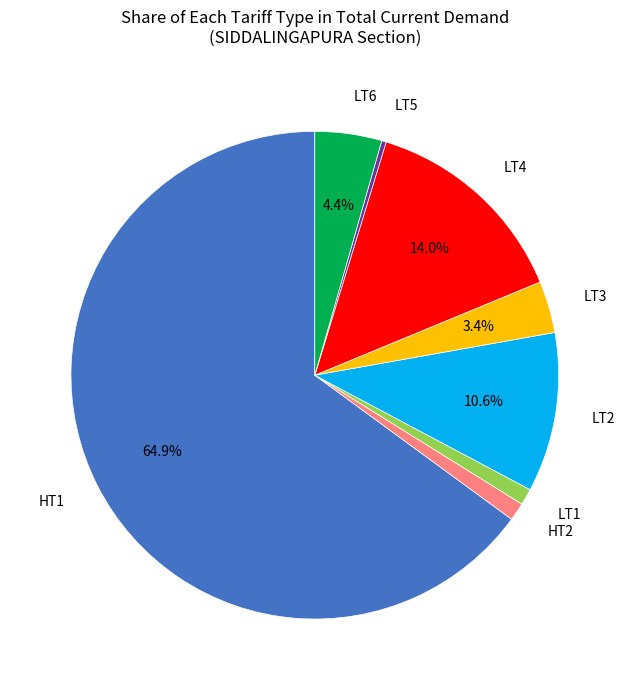

To the nearest percent, what is the difference between the largest and smallest slice percentages?

65%